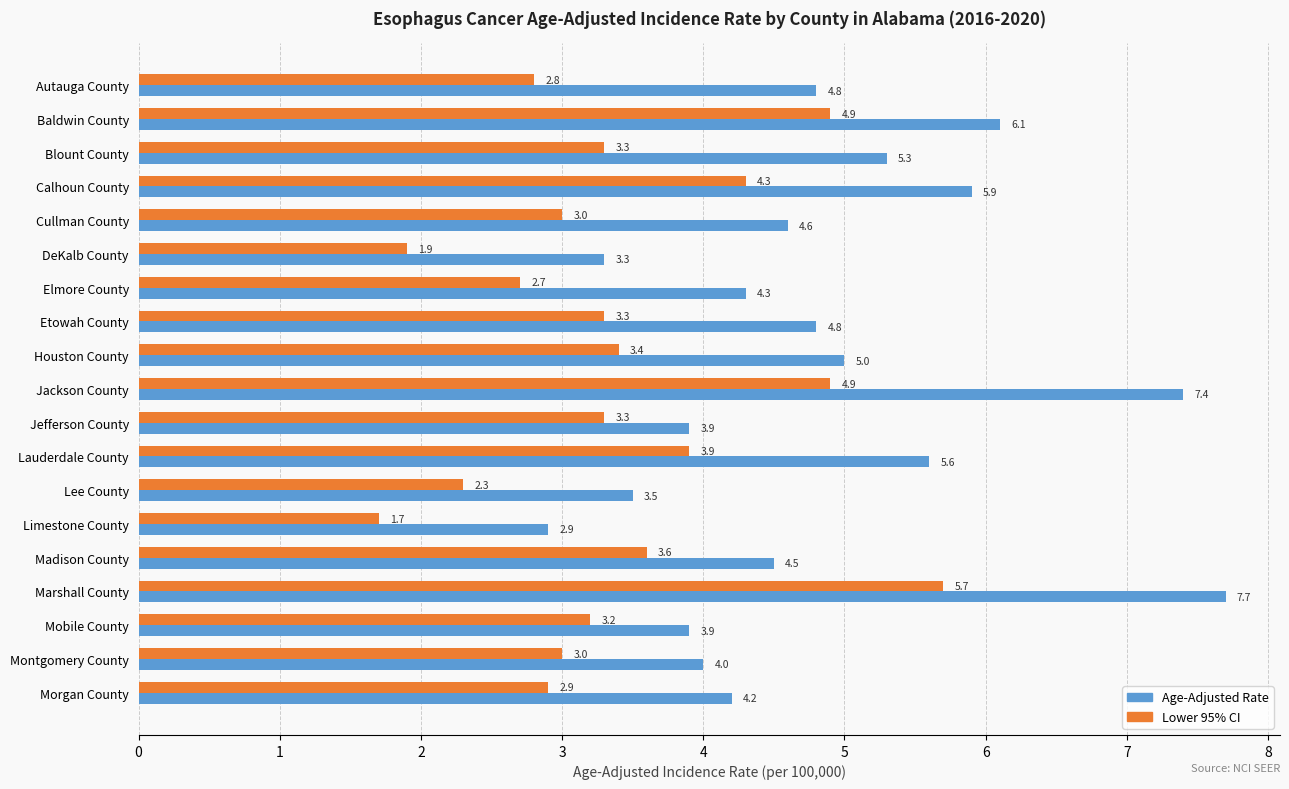

What is the greatest value displayed?

7.7